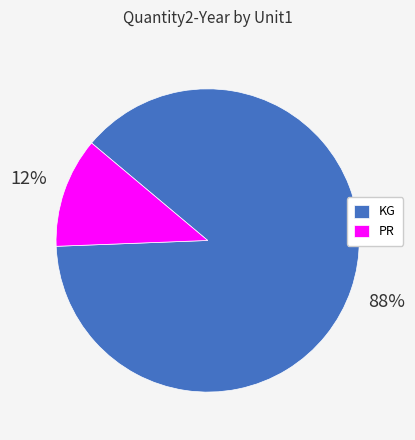

Is there any slice that represents more than half of the pie?

Yes